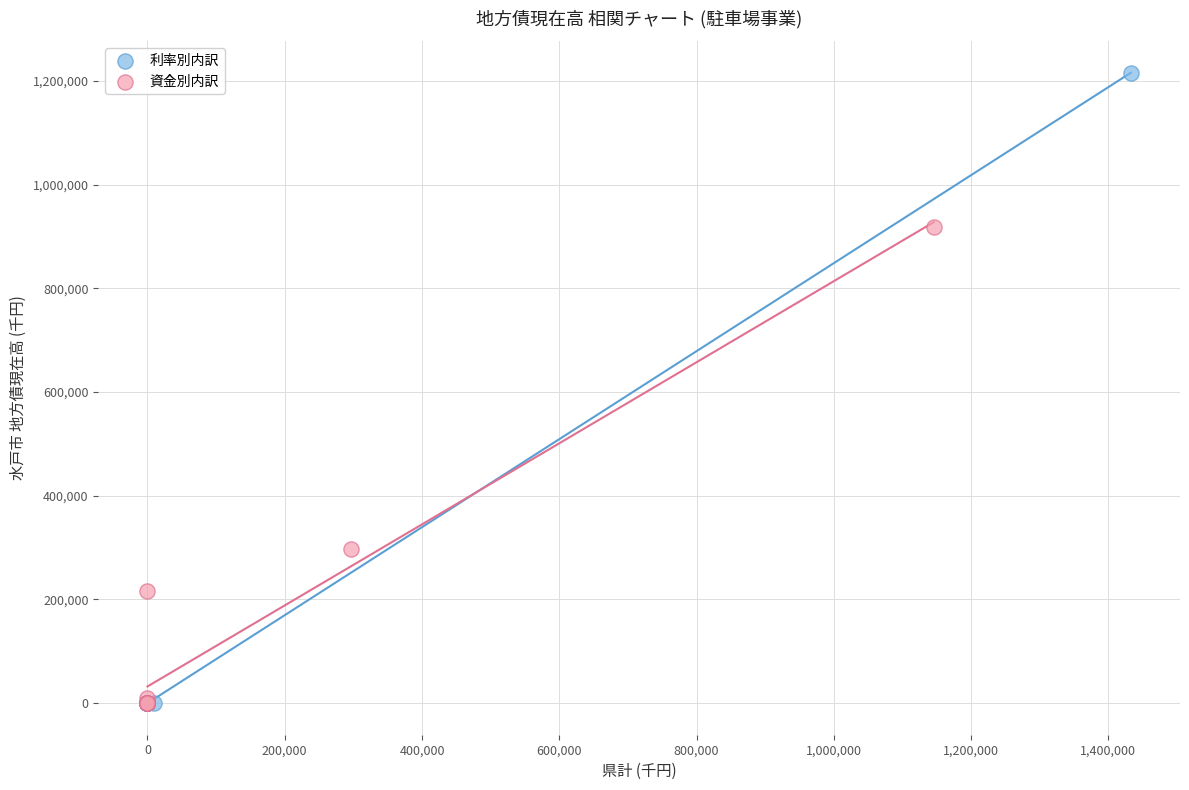

What are all the series names shown in the legend?

利率別内訳, 資金別内訳